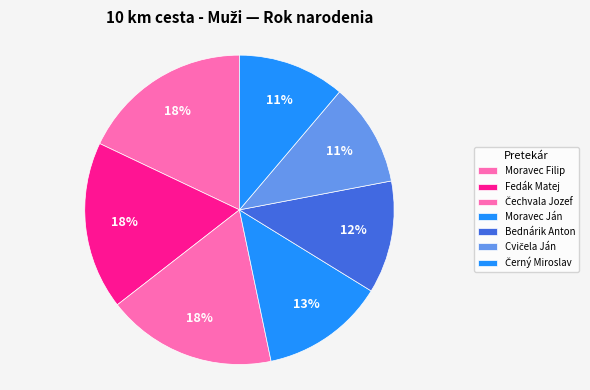

To the nearest percent, what portion does Cvičela Ján represent?

11%